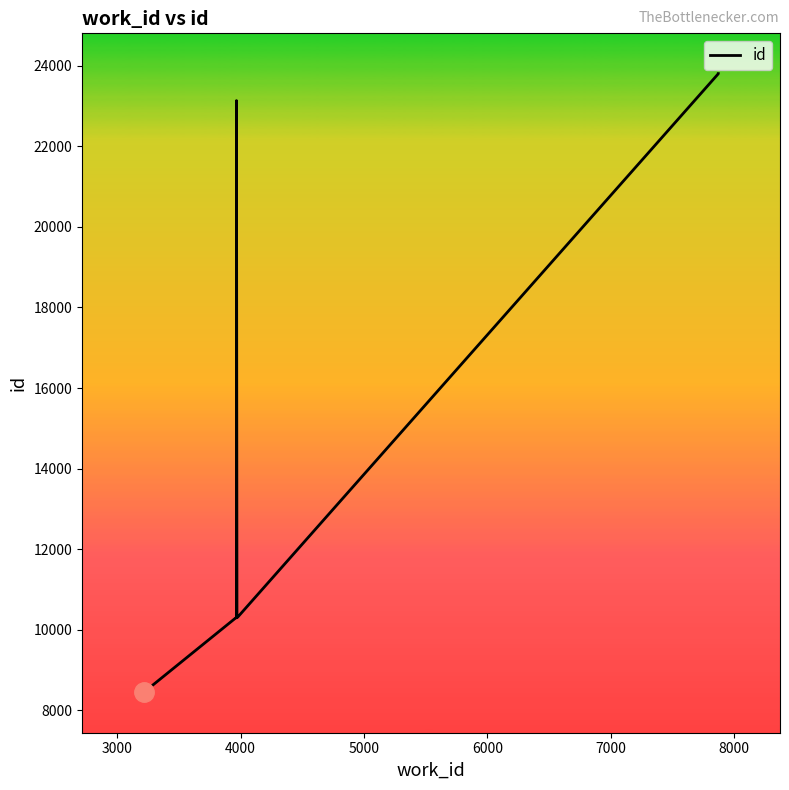

How many categories are shown in the chart?

10